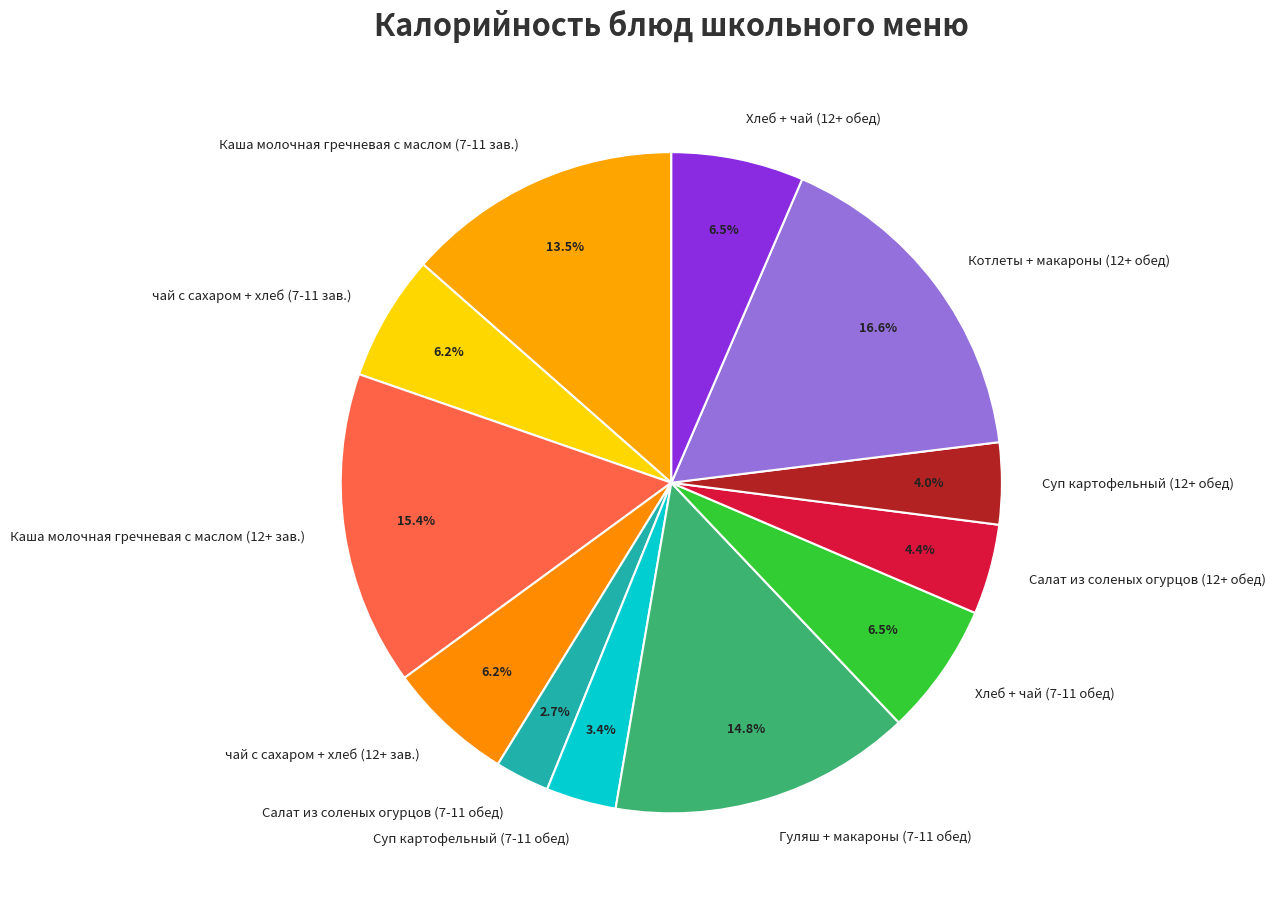

What is the total percentage of Гуляш + макароны (7-11 обед) and Суп картофельный (12+ обед)?

18.8%